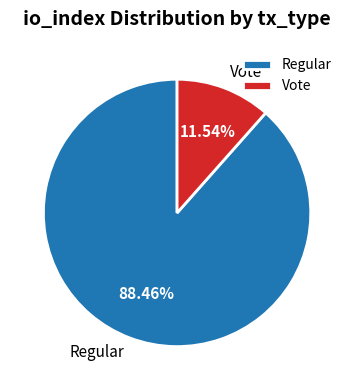

Do Vote and Regular together represent more than half of the pie?

Yes